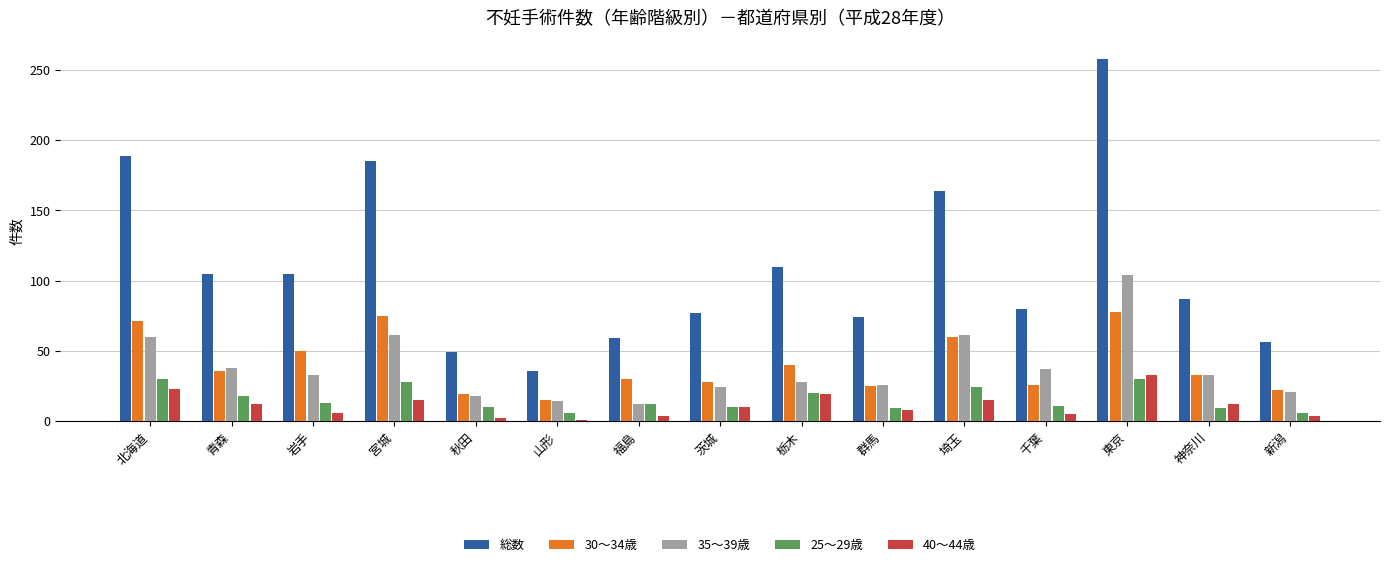

What is the greatest value displayed?

258